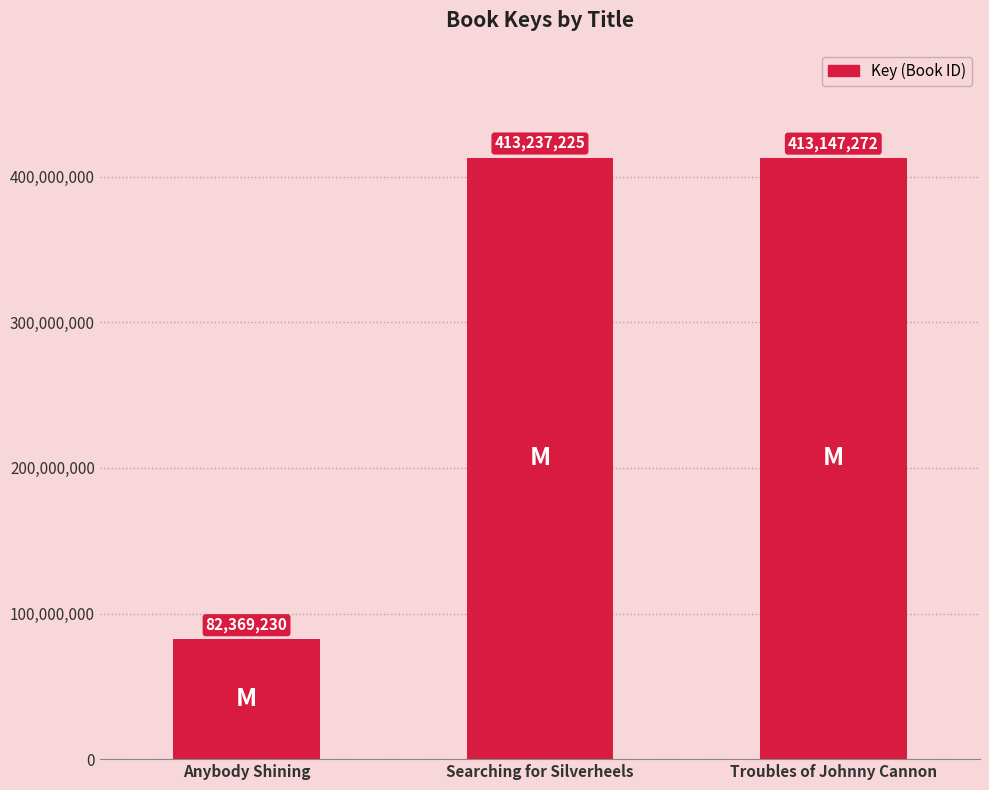

At which label does the data first exceed 413147272?

Searching for Silverheels